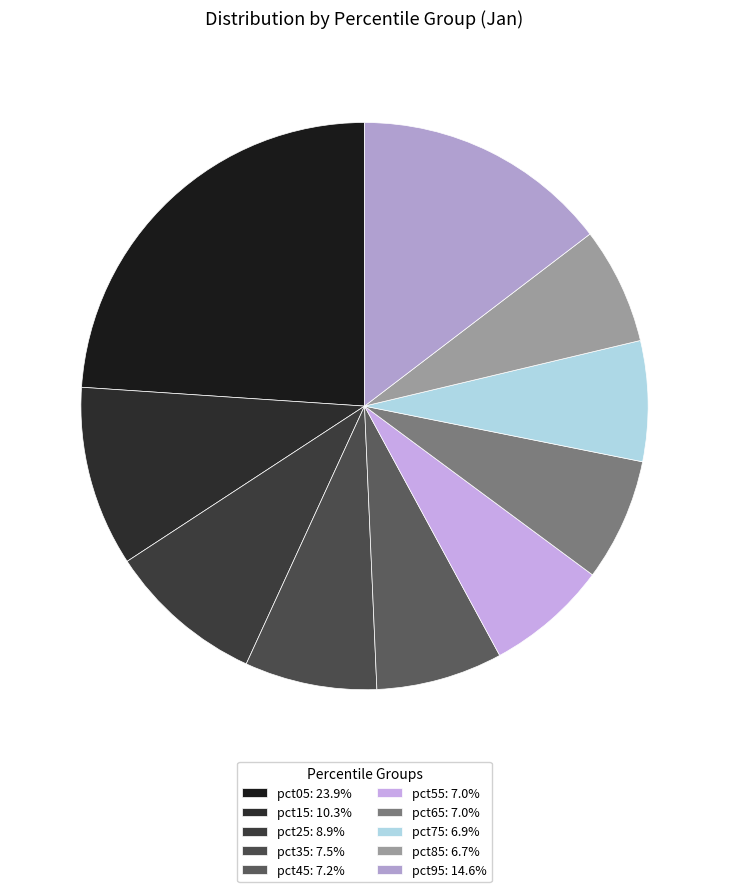

Which has a higher value, pct15 or pct95?

pct95